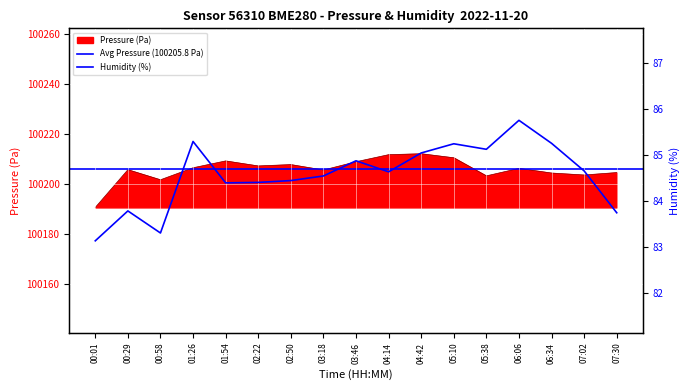

How many data points does each series have?

17